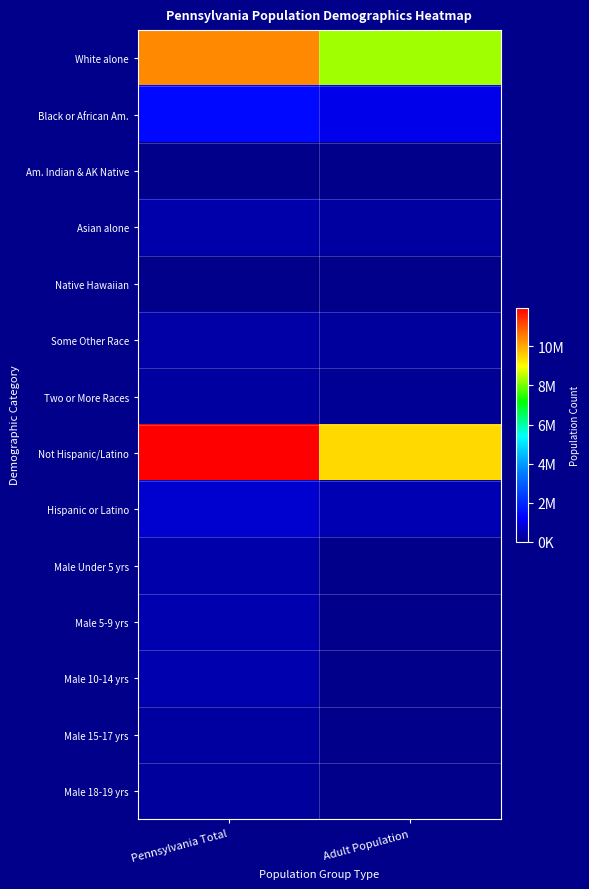

Reading left to right, extract all data points from this chart.

White alone: Pennsylvania Total=10406288	Adult Population=8314232
Black or African Am.: Pennsylvania Total=1377689	Adult Population=992798
Am. Indian & AK Native: Pennsylvania Total=26843	Adult Population=19568
Asian alone: Pennsylvania Total=349088	Adult Population=266482
Native Hawaiian: Pennsylvania Total=3653	Adult Population=2719
Some Other Race: Pennsylvania Total=300983	Adult Population=198585
Two or More Races: Pennsylvania Total=237835	Adult Population=115840
Not Hispanic/Latino: Pennsylvania Total=11982719	Adult Population=9450803
Hispanic or Latino: Pennsylvania Total=719660	Adult Population=459421
Male Under 5 yrs: Pennsylvania Total=373216	Adult Population=0
Male 5-9 yrs: Pennsylvania Total=384359	Adult Population=0
Male 10-14 yrs: Pennsylvania Total=405227	Adult Population=0
Male 15-17 yrs: Pennsylvania Total=266649	Adult Population=0
Male 18-19 yrs: Pennsylvania Total=195816	Adult Population=0